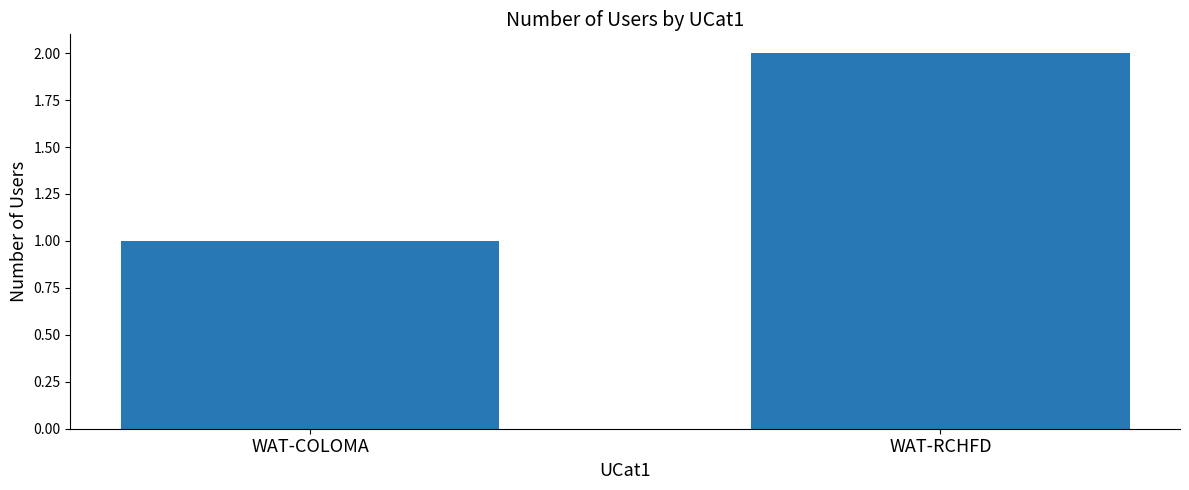

Reading right to left, list all the values displayed in this chart.

WAT-RCHFD=2	WAT-COLOMA=1